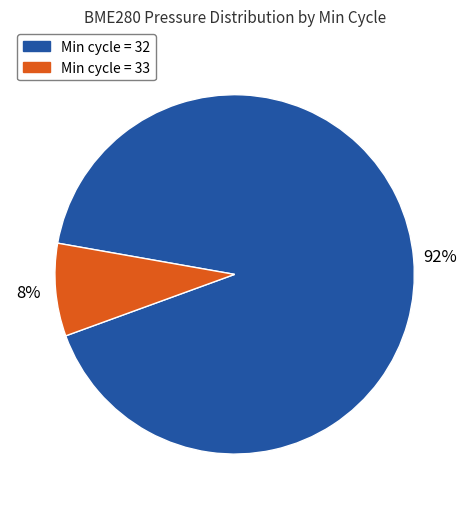

To the nearest percent, what is the average slice percentage?

50%